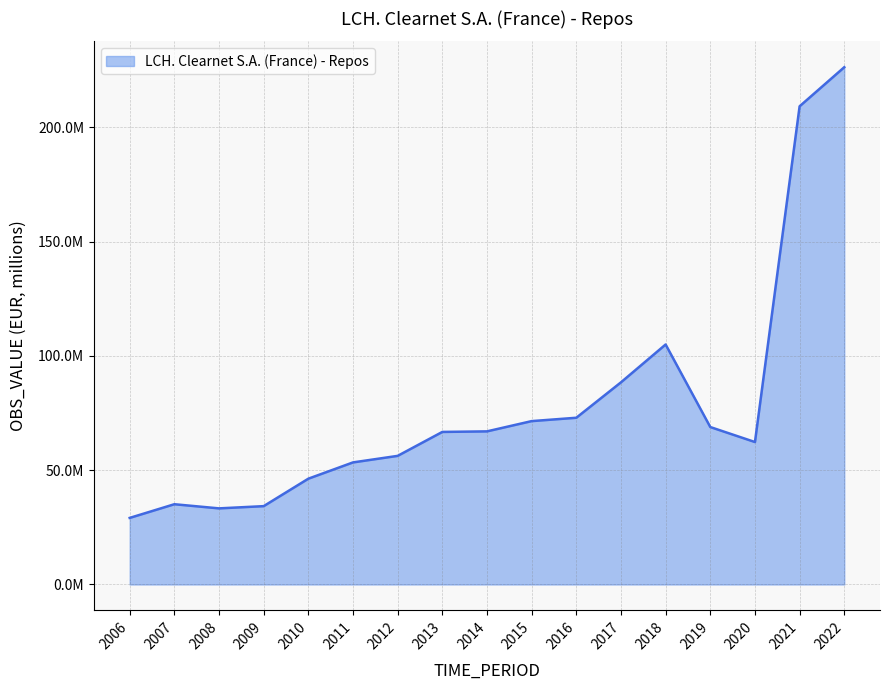

What is the difference between the maximum and minimum values?

197128760.6